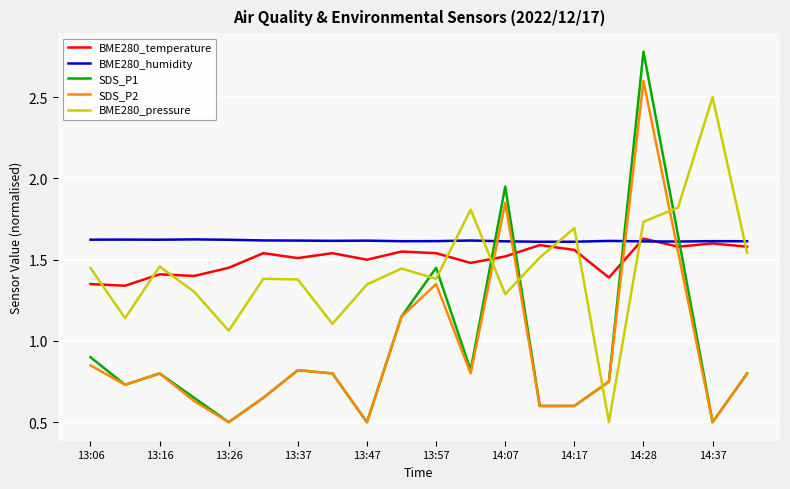

How many times do BME280_humidity and BME280_pressure cross each other?

6